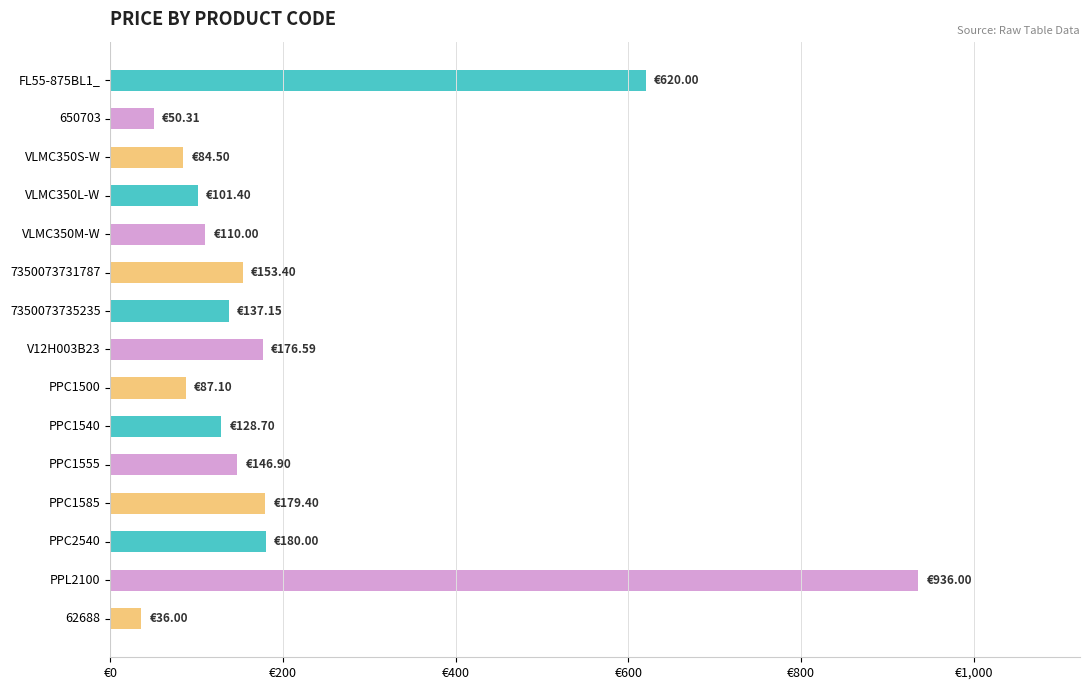

Does the chart contain any negative values?

No